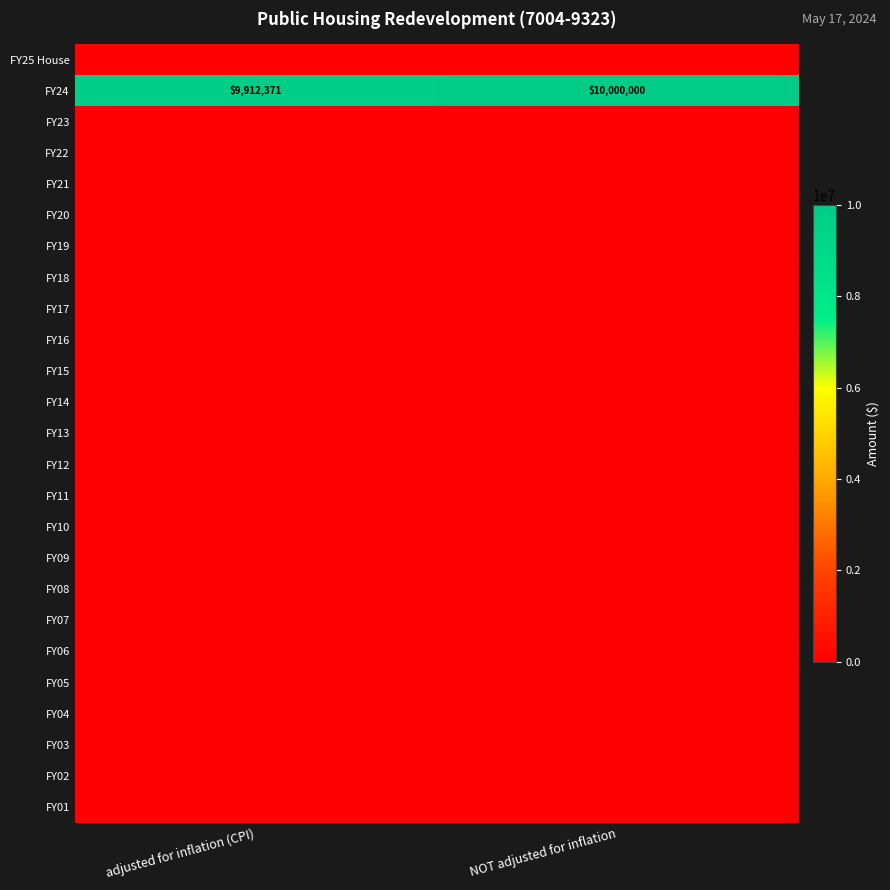

Rank the categories by FY24 value from lowest to highest.

adjusted for inflation (CPI), NOT adjusted for inflation